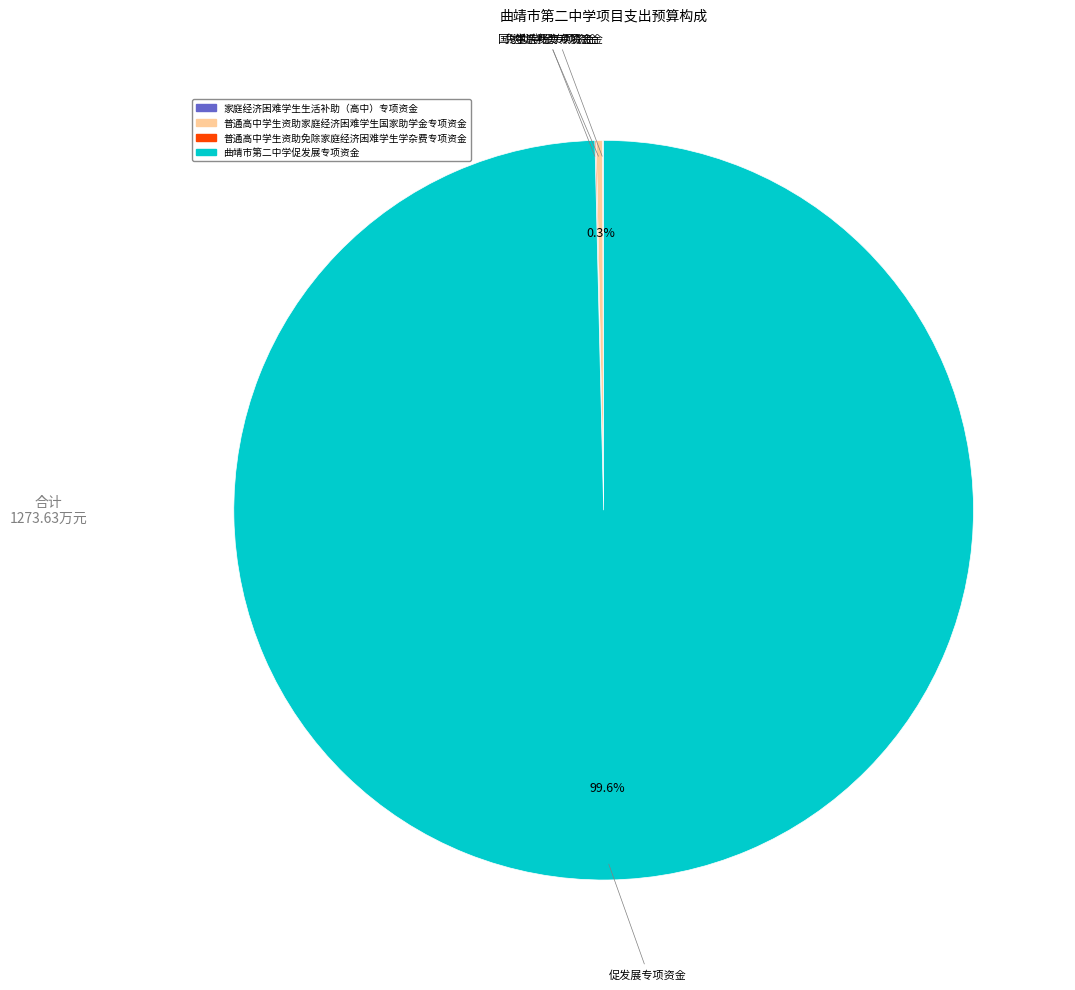

What is the majority slice?

曲靖市第二中学促发展专项资金